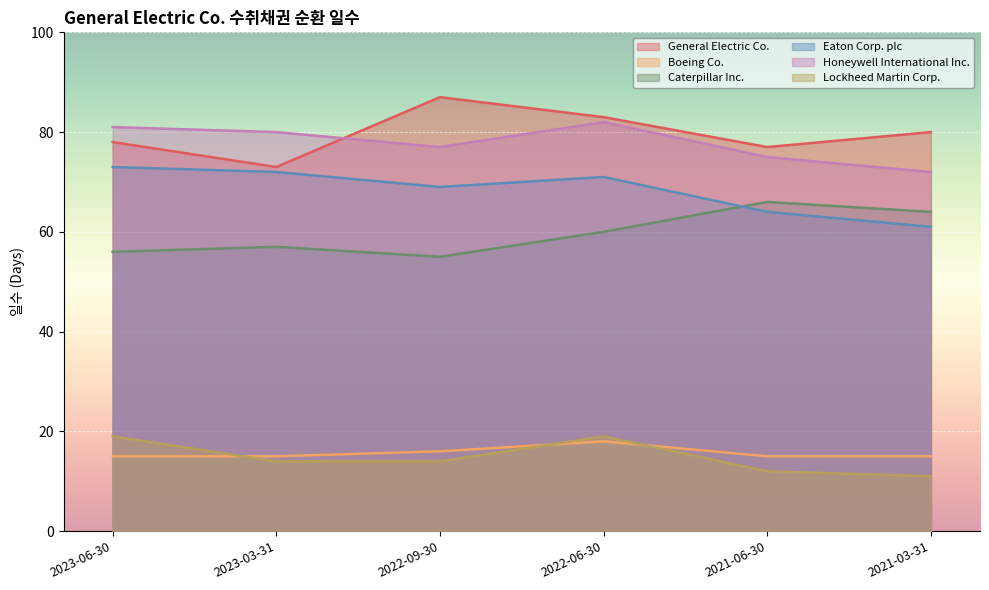

True or false: General Electric Co. and Boeing Co. cross at least once.

False